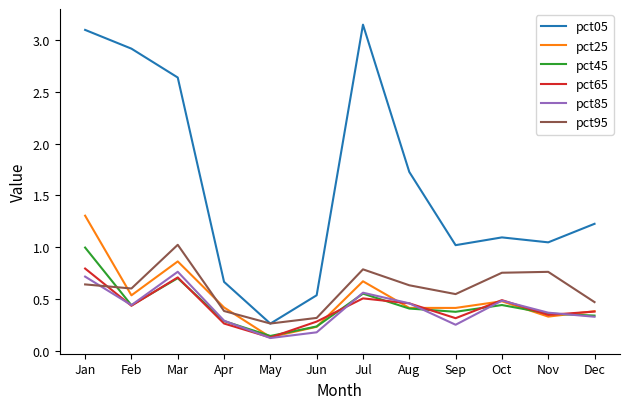

What are all the series names shown in the legend?

pct05, pct25, pct45, pct65, pct85, pct95